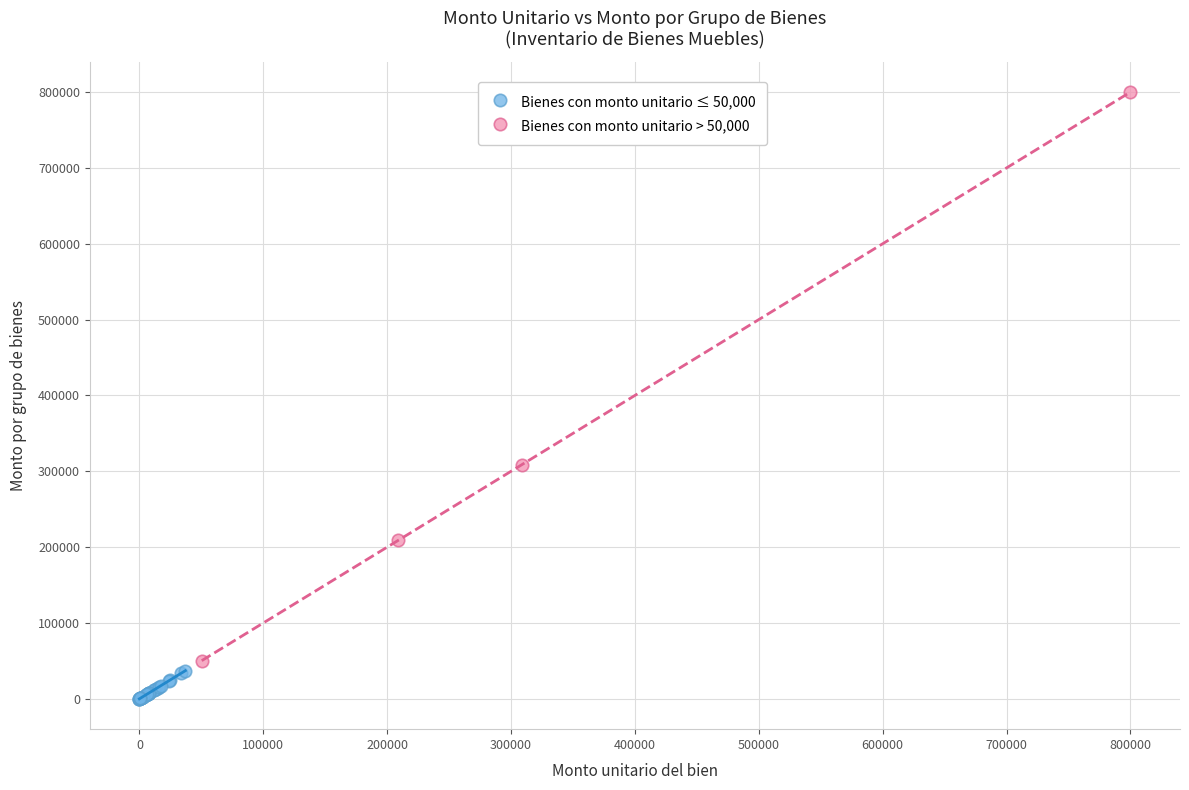

Which series contains the lowest Y value?

Bienes con monto unitario ≤ 50,000